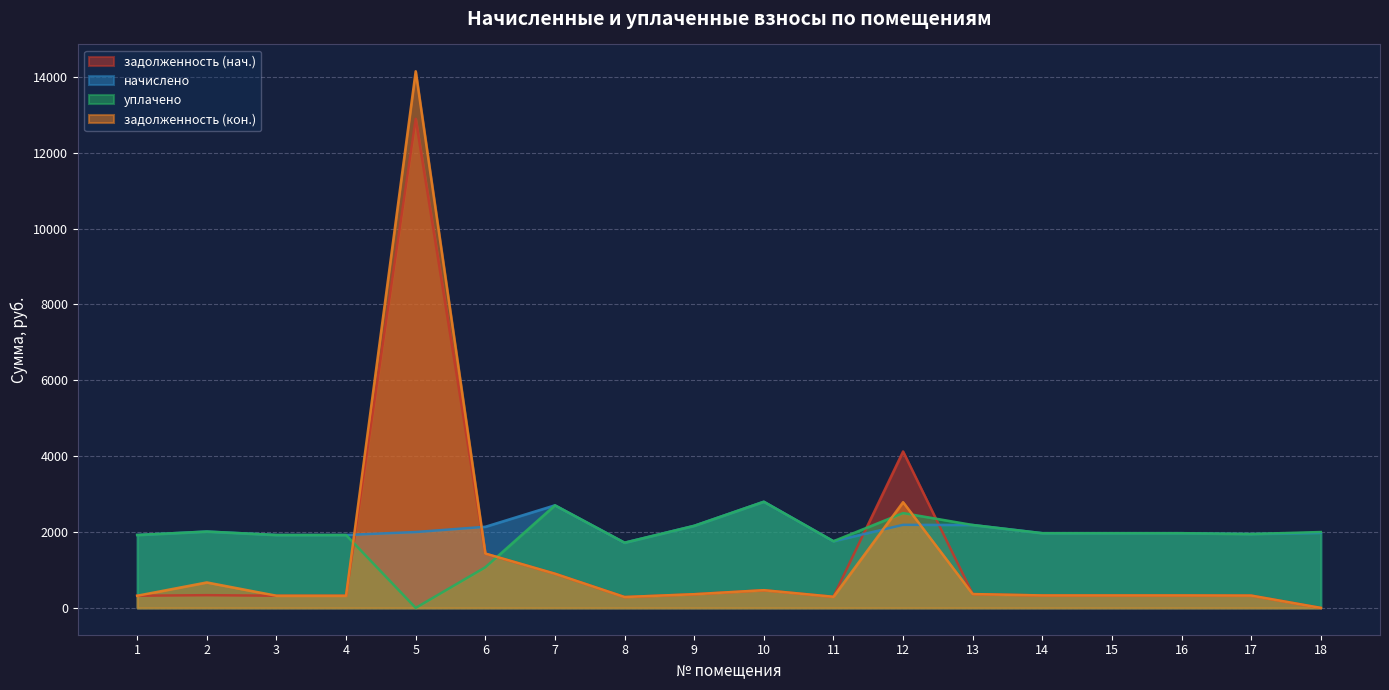

Between 14 and 16, which series saw the biggest shift?

задолженность (нач.)